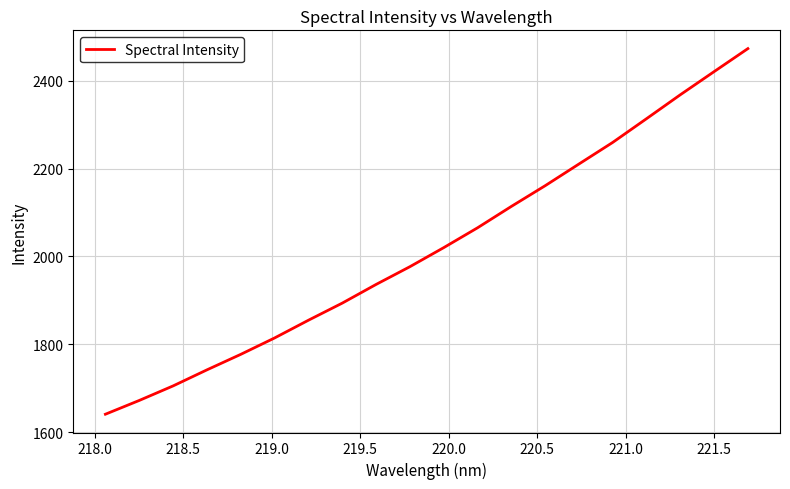

What is the minimum value shown in the chart?

1640.8